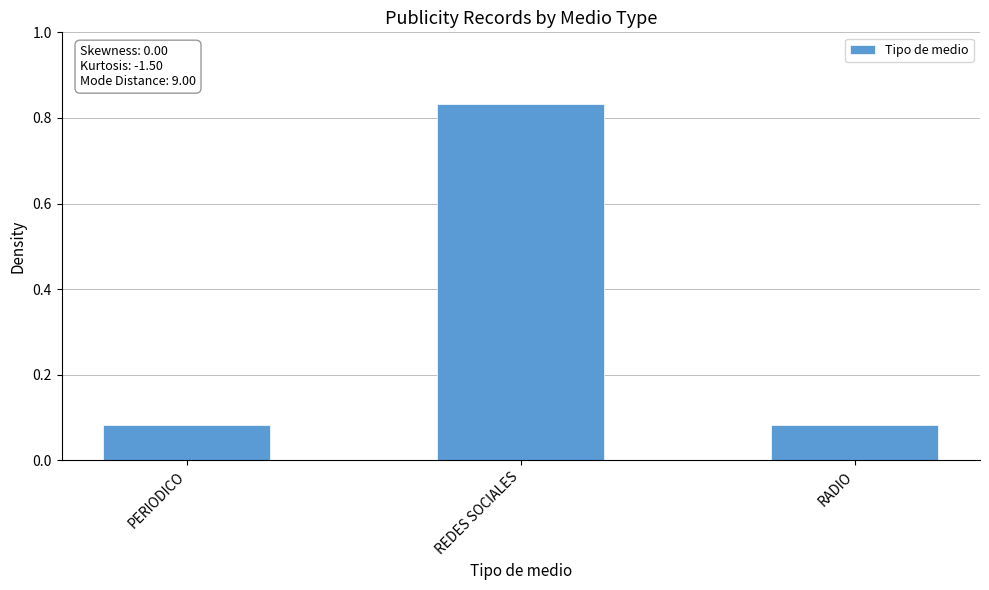

Which label corresponds to the largest value in the chart?

REDES SOCIALES